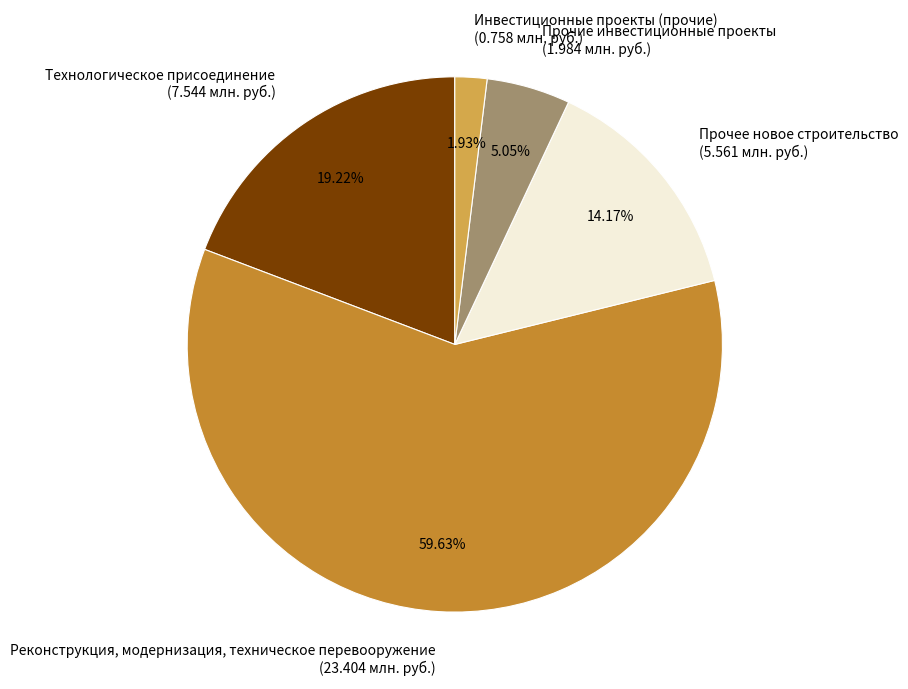

To the nearest percent, what is the difference between the largest and smallest slice percentages?

58%